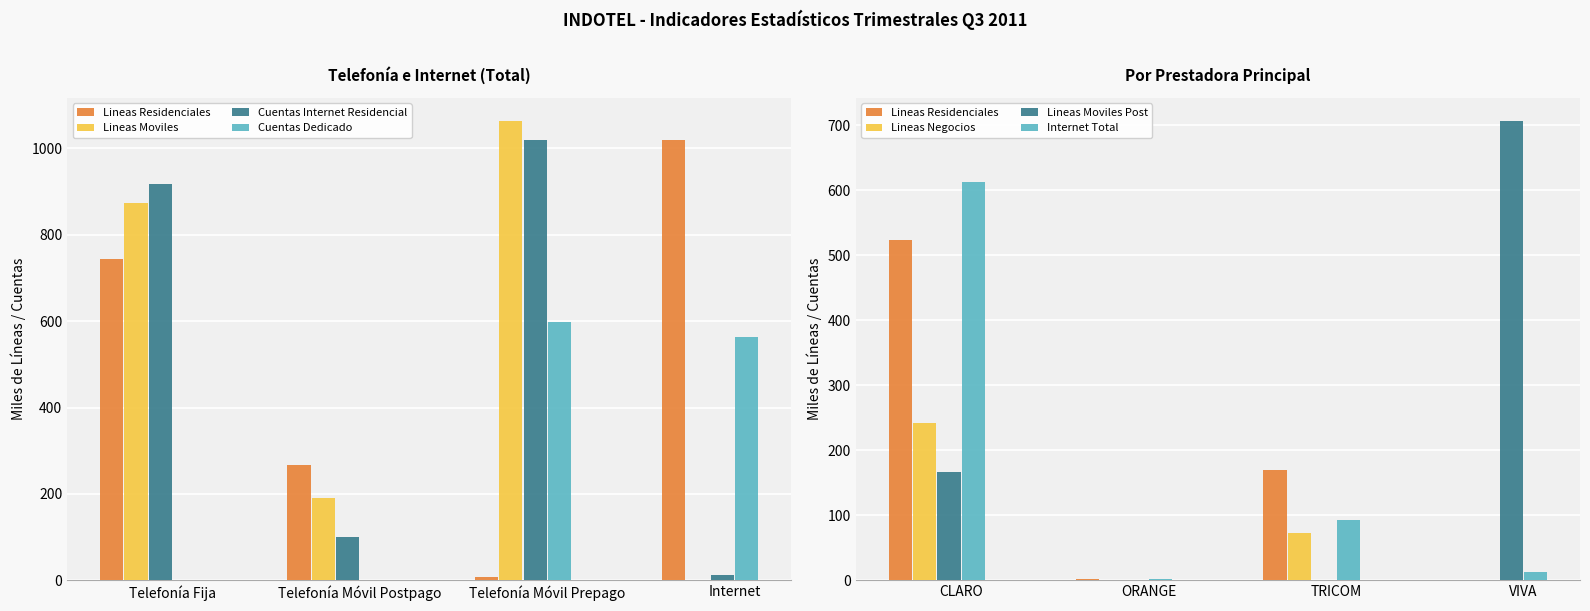

At how many categories does at least one series exceed 155?

4